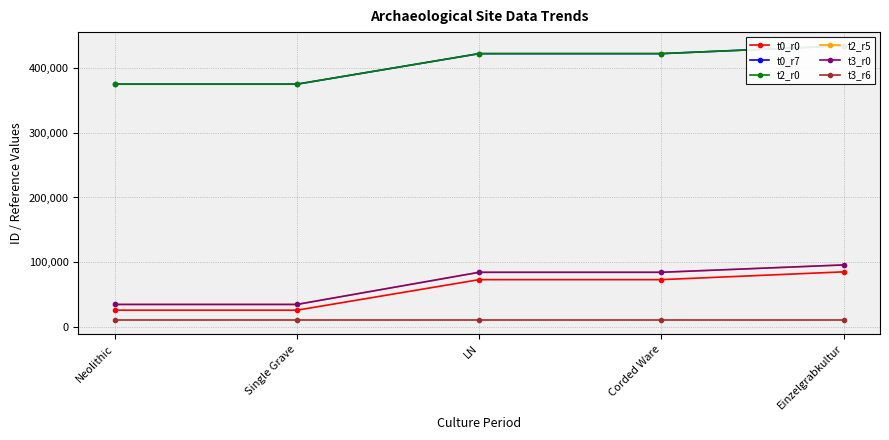

True or false: t3_r6 and t0_r7 intersect in this chart.

False